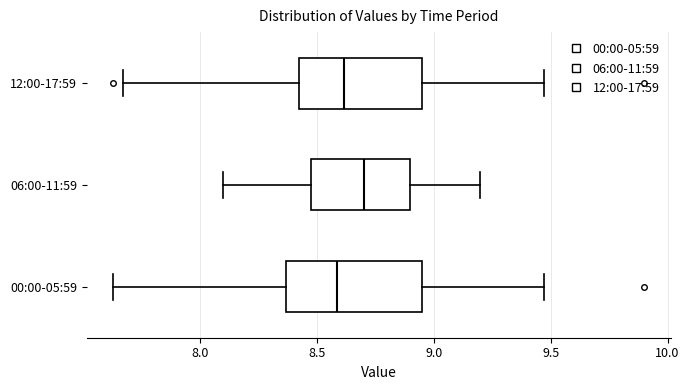

Which box is the widest, from its left edge to its right edge?

00:00-05:59